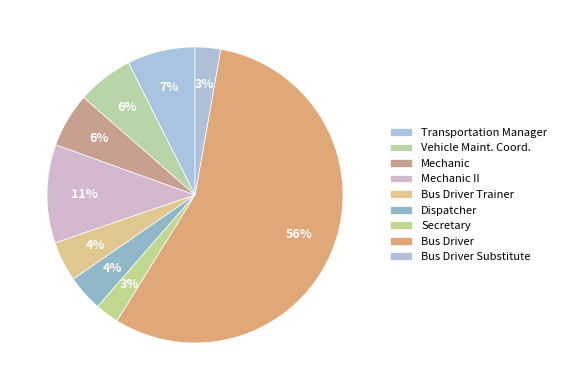

Is Mechanic II the majority of the pie?

No